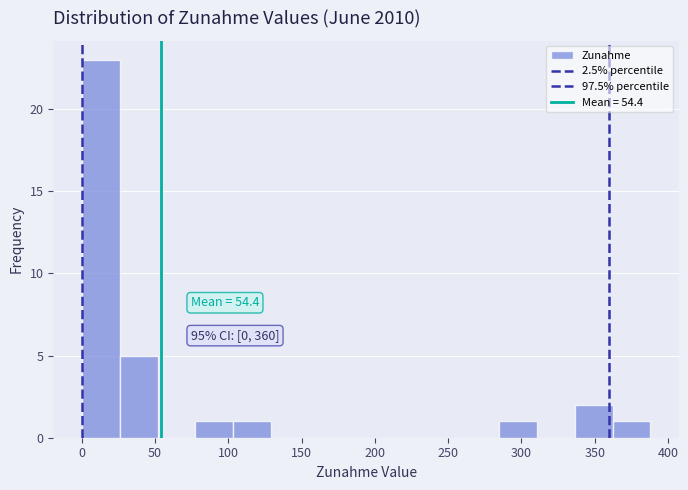

Which range on the x-axis has the tallest bar?

0 to 25